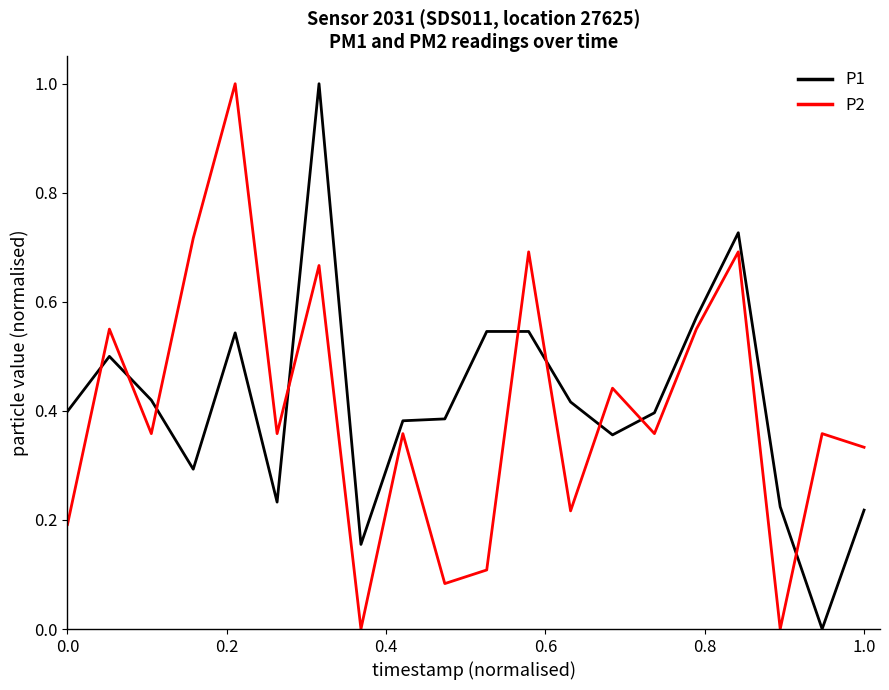

After their last crossing, which series has the higher values: P2 or P1?

P2